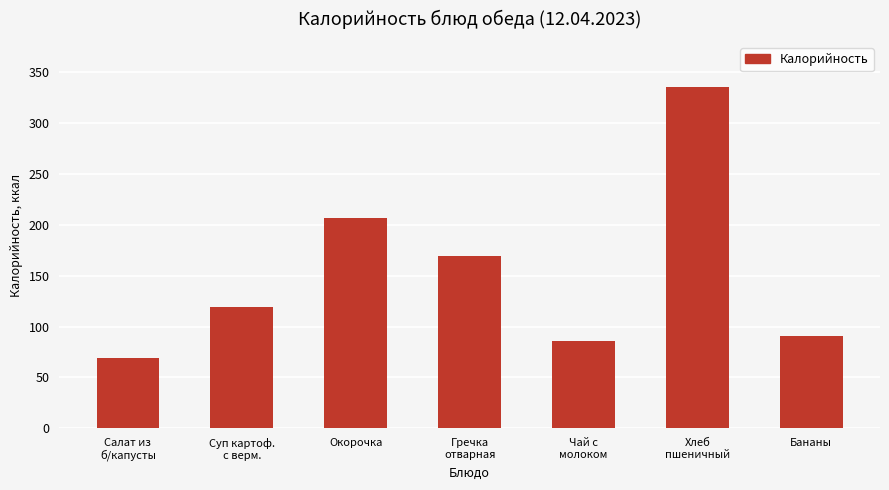

Reading left to right, list all the values displayed in this chart.

69.0	119.0	206.7	169.7	86.0	335.5	90.6